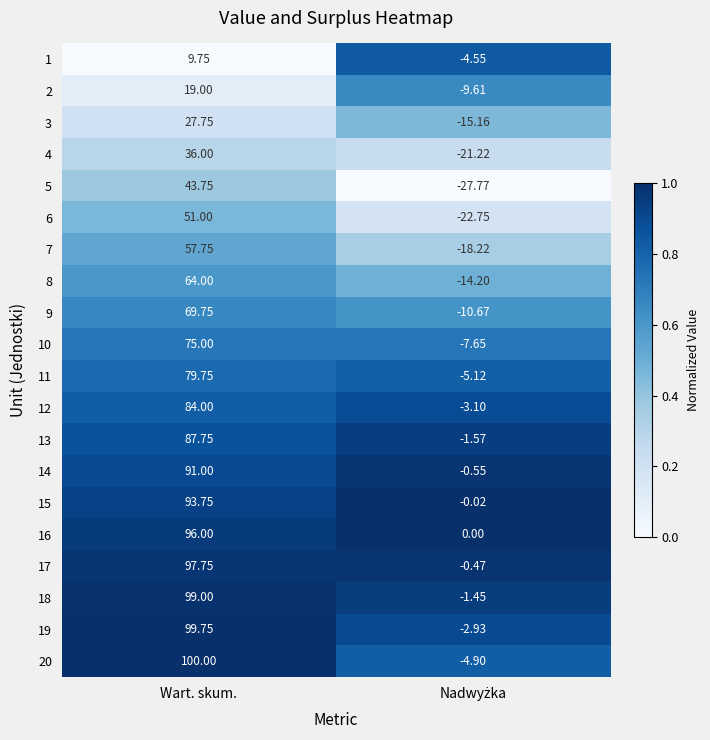

At which category is the sum across all series the highest?

Wart. skum.